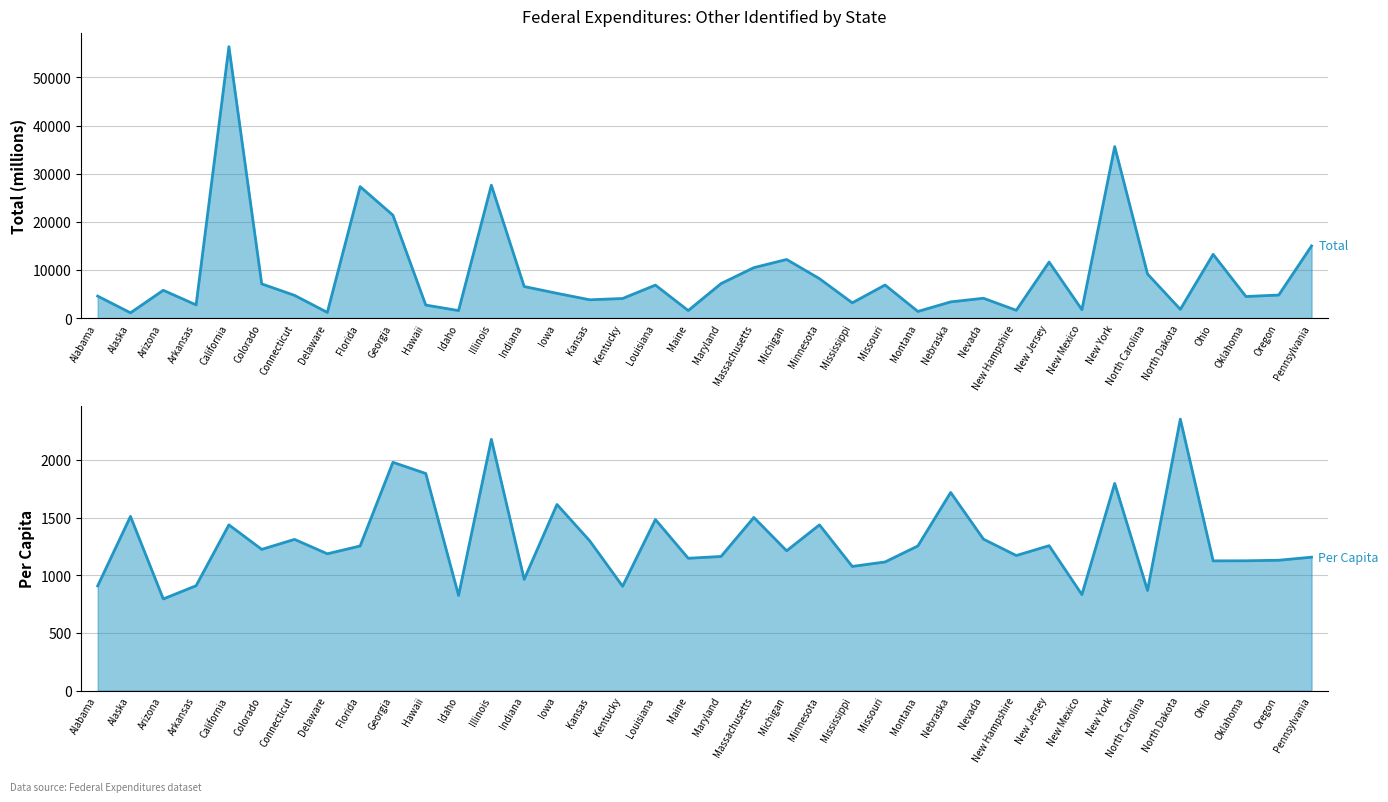

At which label does Total (millions) reach its minimum?

Alaska